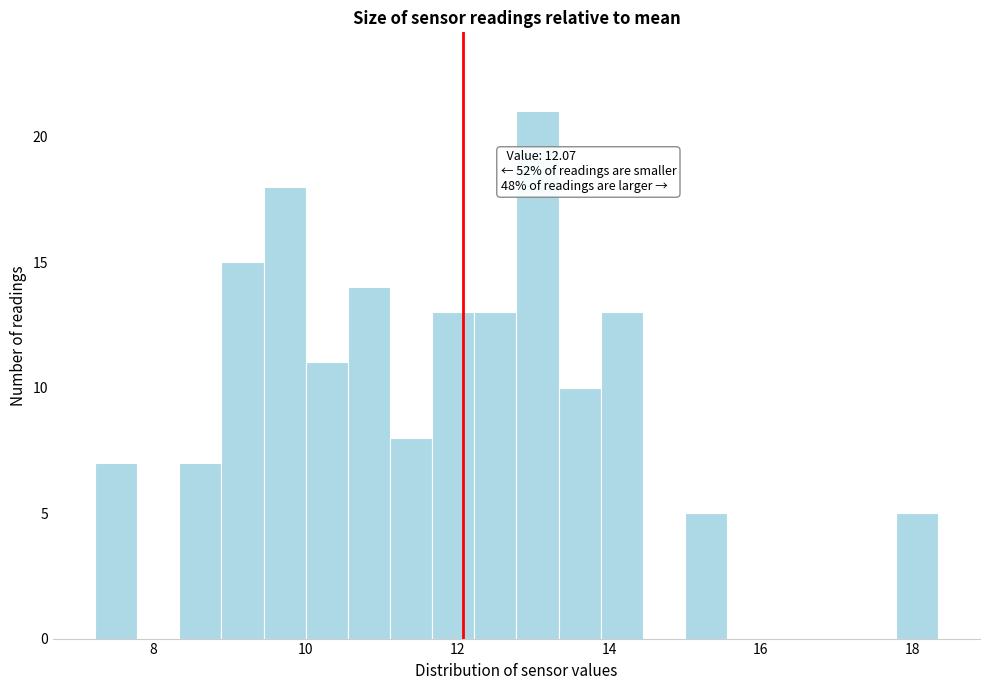

Read against the x-axis, roughly where is the centre of the tallest bar?

13.0